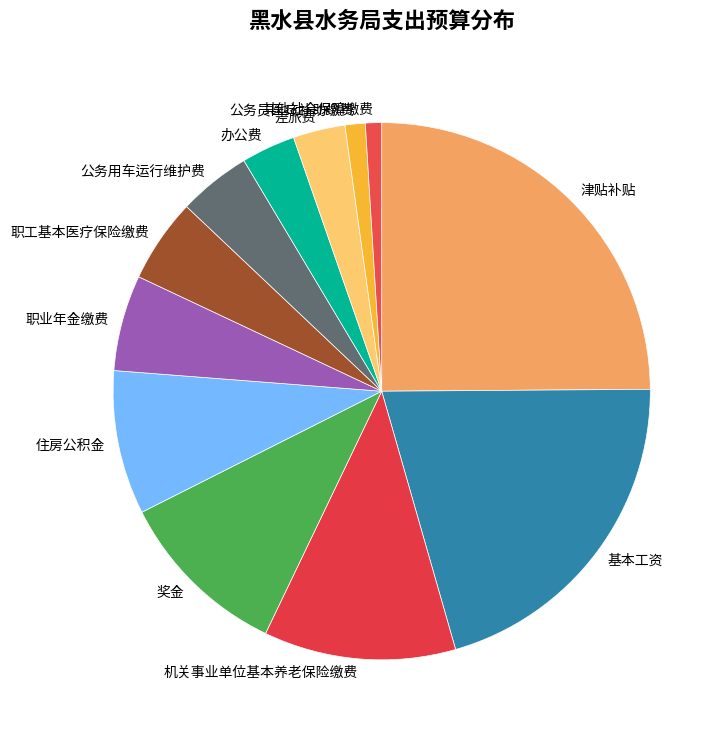

What is the ratio of the value at 住房公积金 to the value at 公务用车运行维护费?

2.0